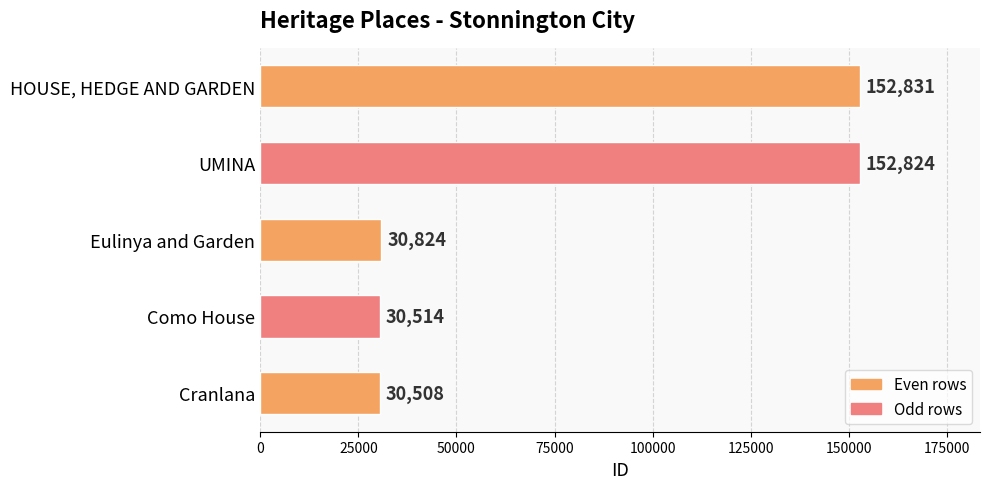

Reading bottom to top, extract all data points from this chart.

30508	30514	30824	152824	152831